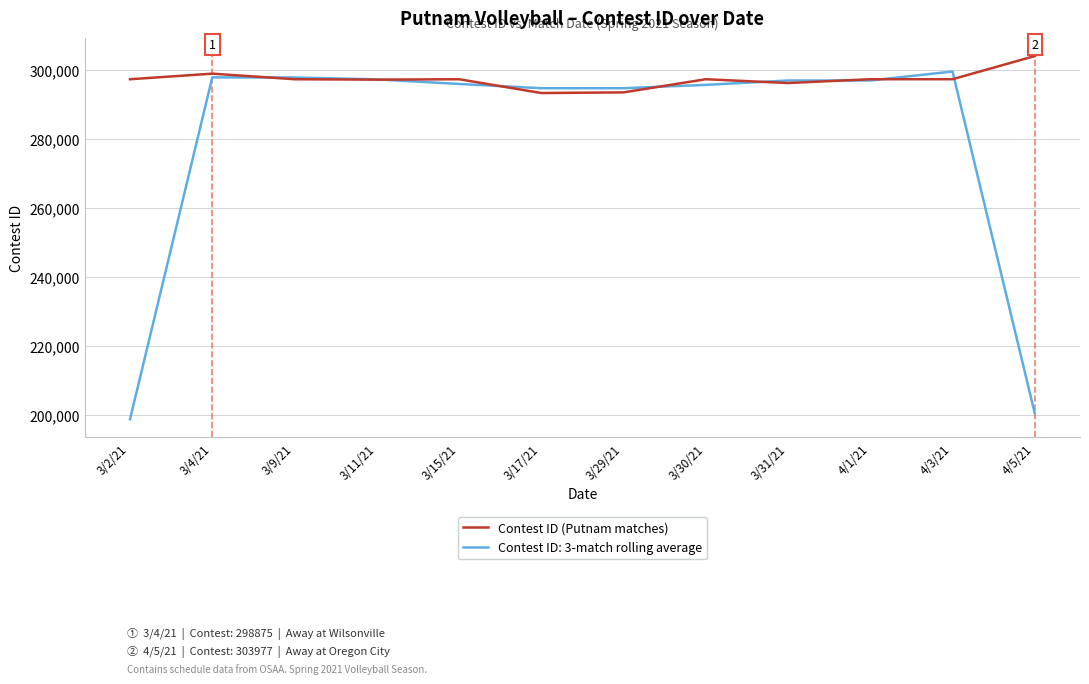

Which category has the lowest value across all series?

3/2/21